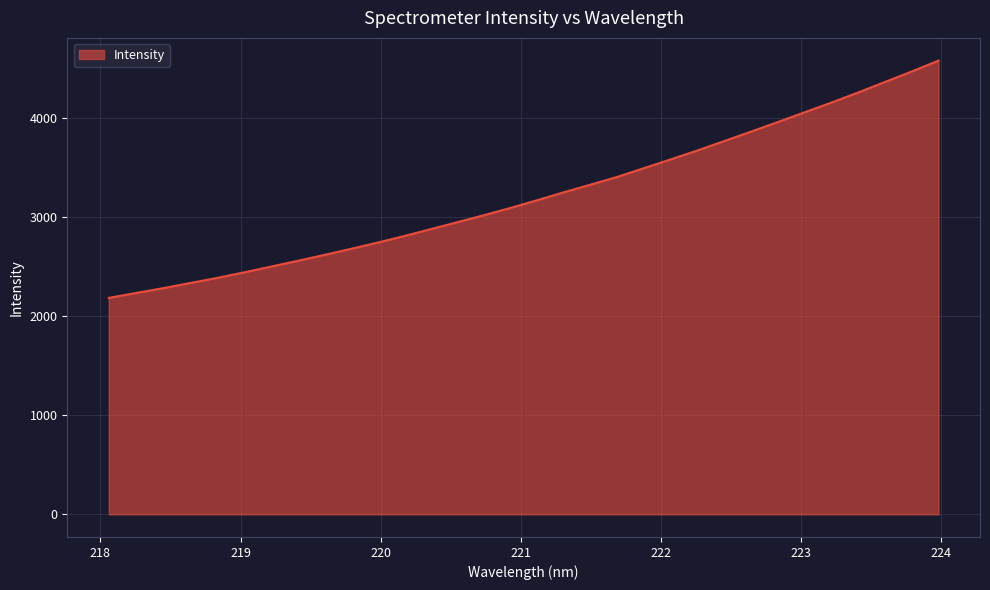

Reading right to left, extract all data points from this chart.

4582.4	4472.6	4366.4	4260.6	4158.7	4060.9	3962.3	3866.1	3770.7	3675.9	3585.8	3497.2	3408.7	3329.9	3253.0	3172.4	3094.0	3020.4	2948.9	2878.4	2808.3	2741.7	2678.3	2616.7	2556.8	2498.0	2440.5	2384.7	2333.8	2282.2	2234.2	2185.5